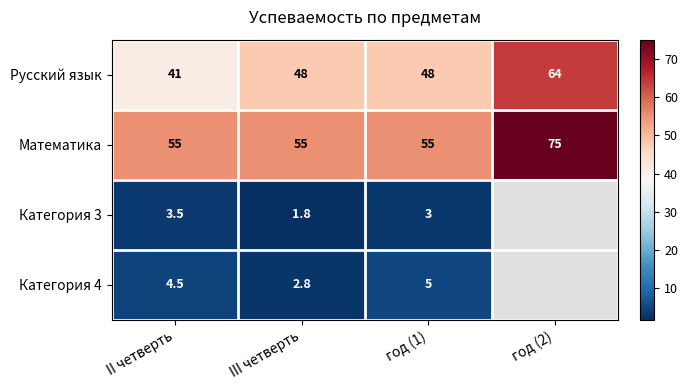

What is the sum of the Русский язык values at III четверть and II четверть?

89.0